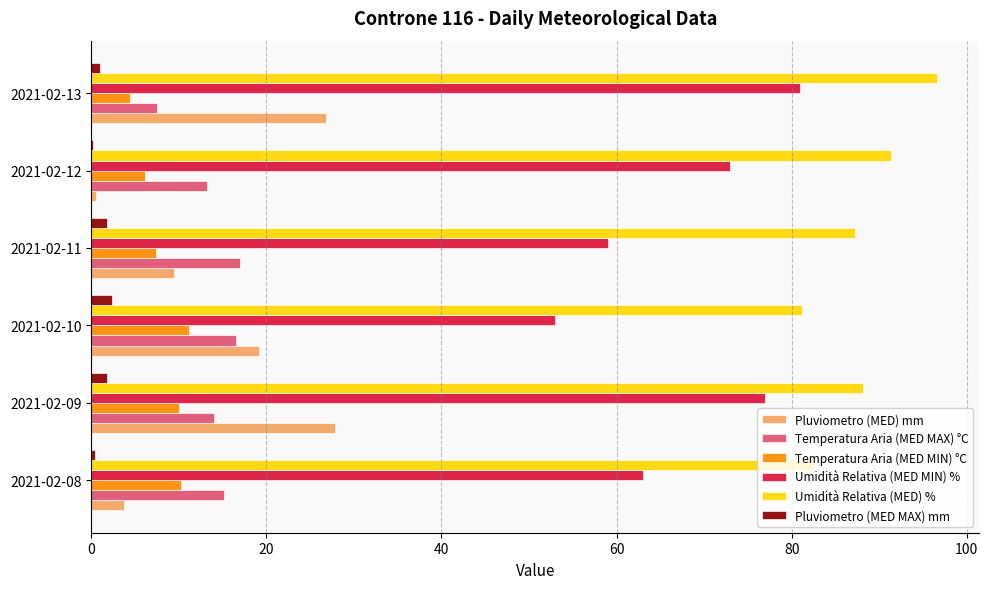

Which series has the largest total across all categories?

Umidità Relativa (MED) %